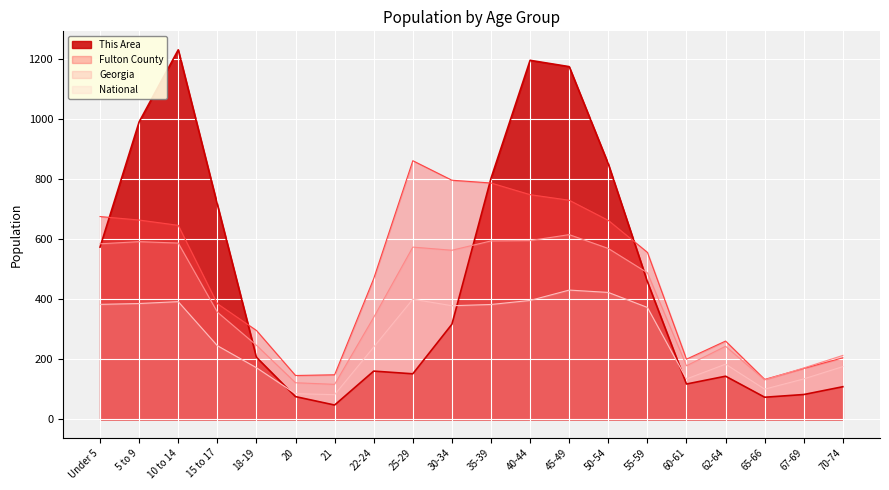

Count the number of data series in this chart.

4